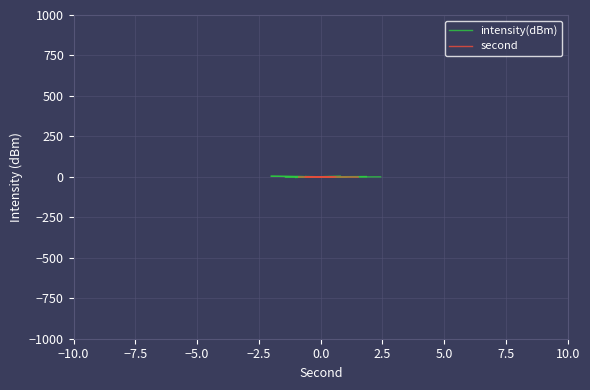

Between −7.5 and −10.0, which is larger?

−10.0